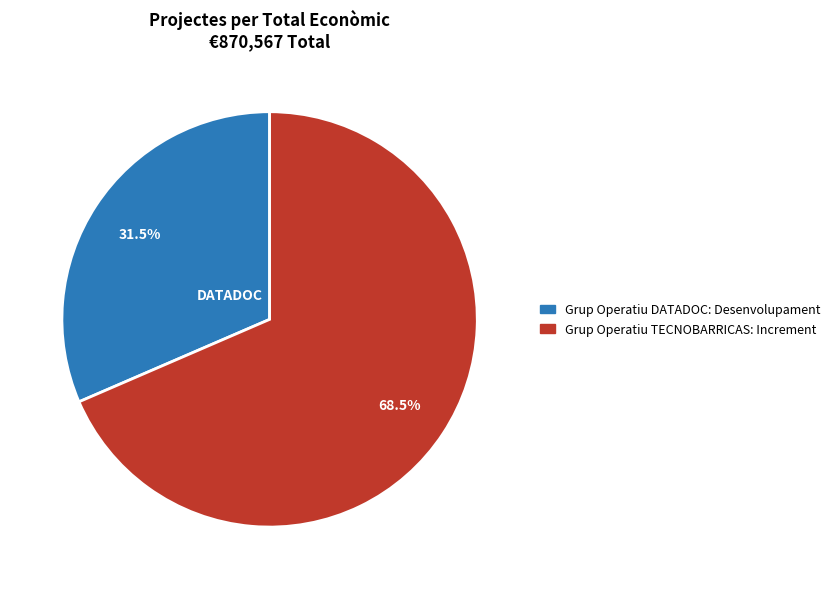

To the nearest percent, what is the average slice percentage?

50%